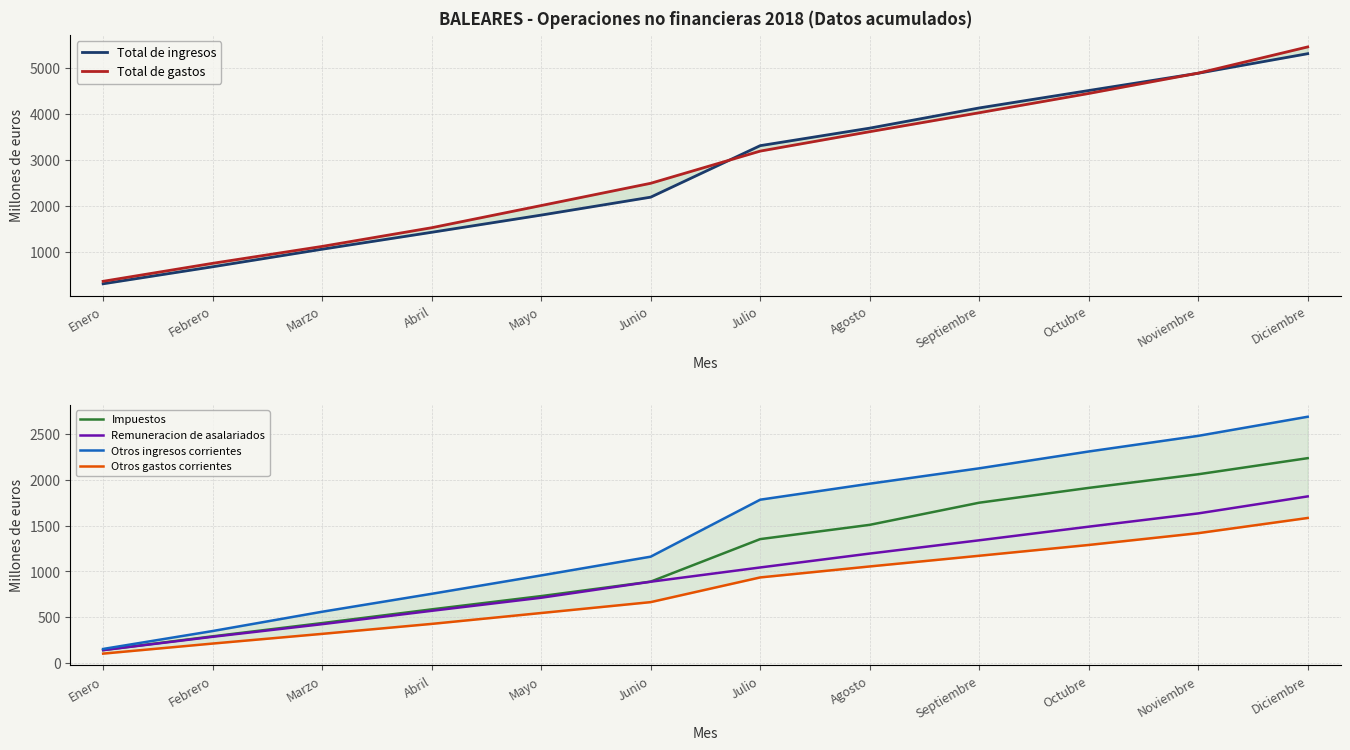

What is the sum of all Total de gastos values?

33904